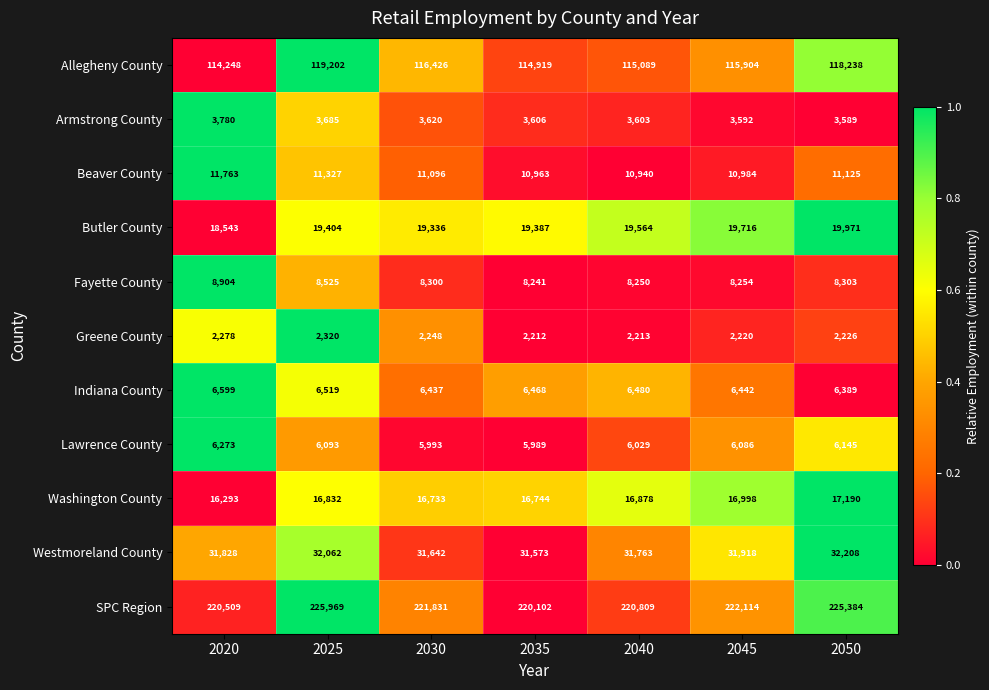

Count the number of data series in this chart.

11